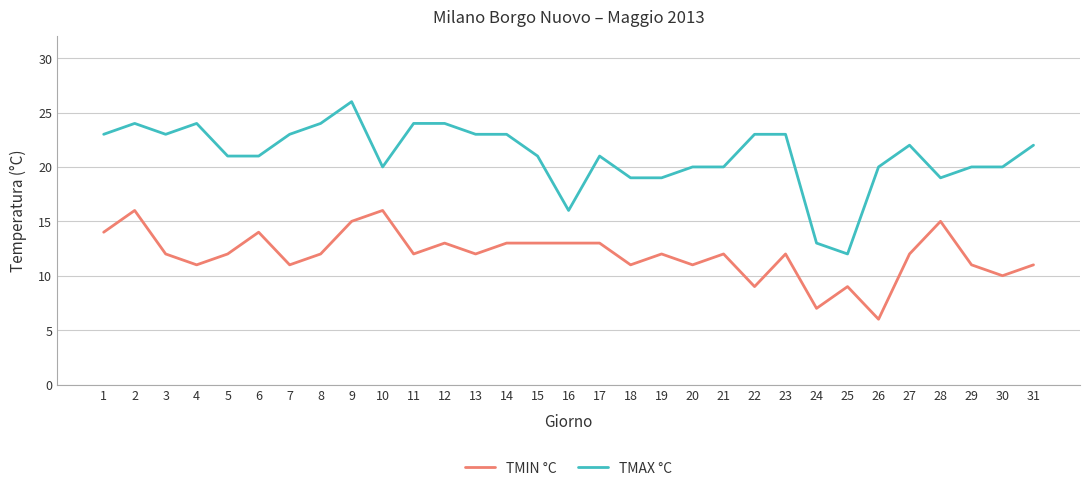

True or false: TMIN °C and TMAX °C intersect in this chart.

False